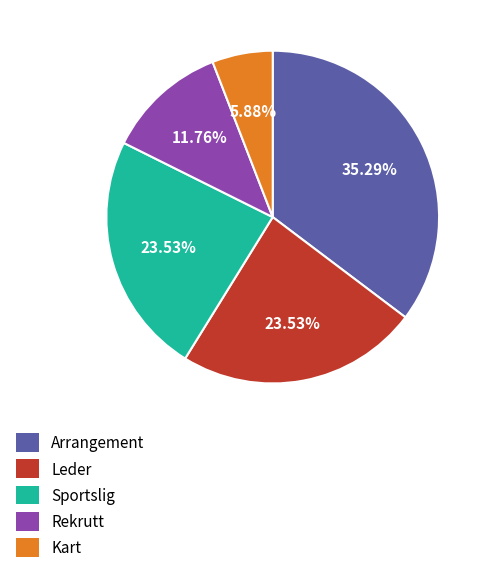

What percentage is the Arrangement slice, to the nearest percent?

35%